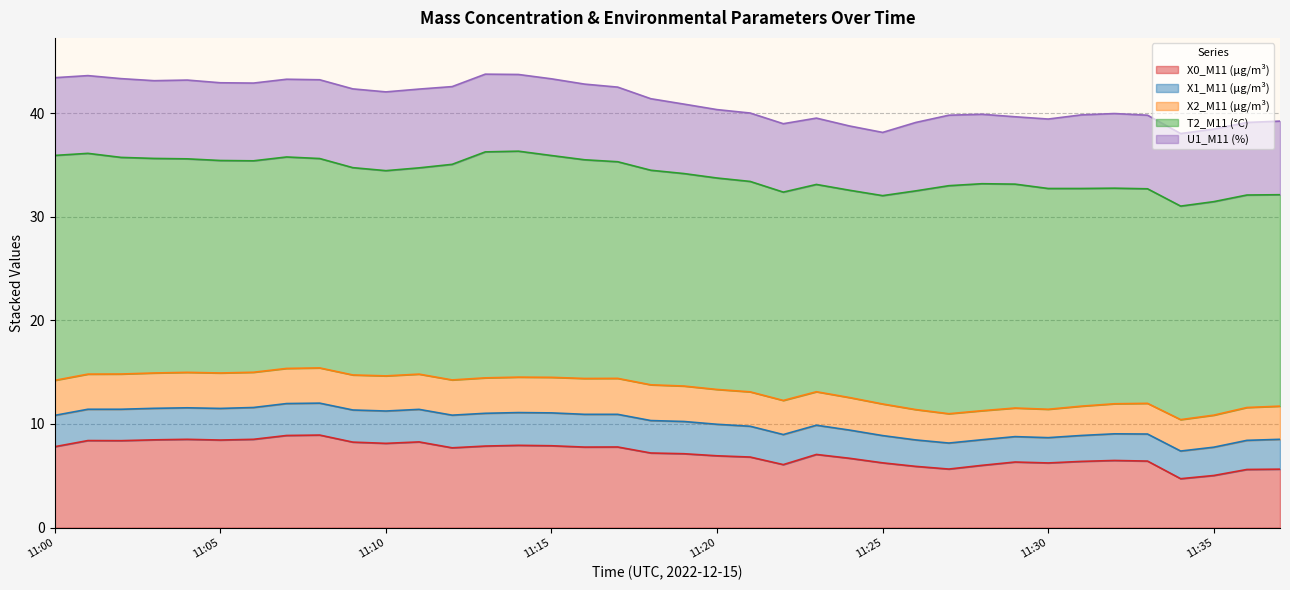

What is the greatest value displayed?

22.0